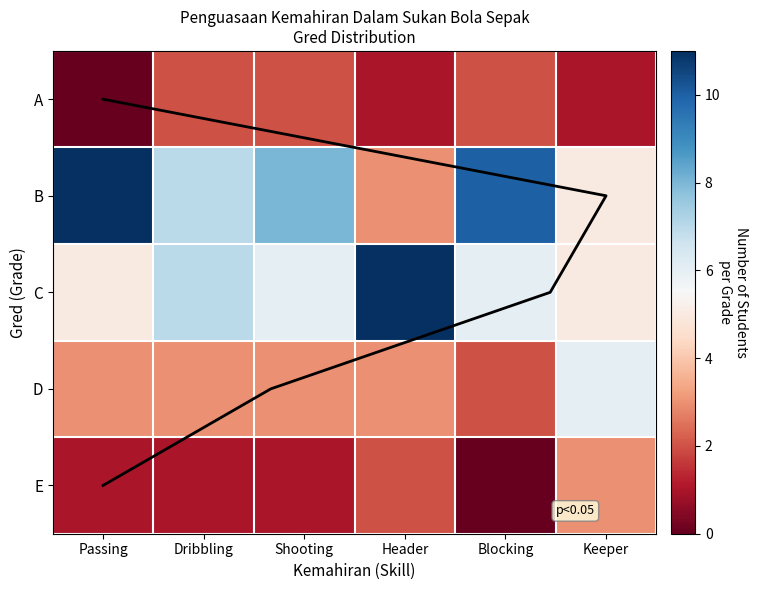

True or false: E has a value of 0 at Blocking.

True